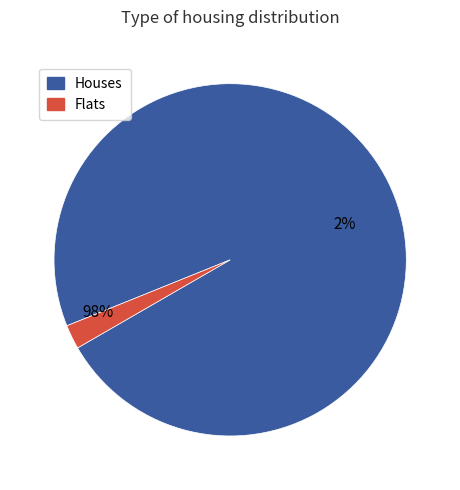

Is 7 the majority of the pie?

No